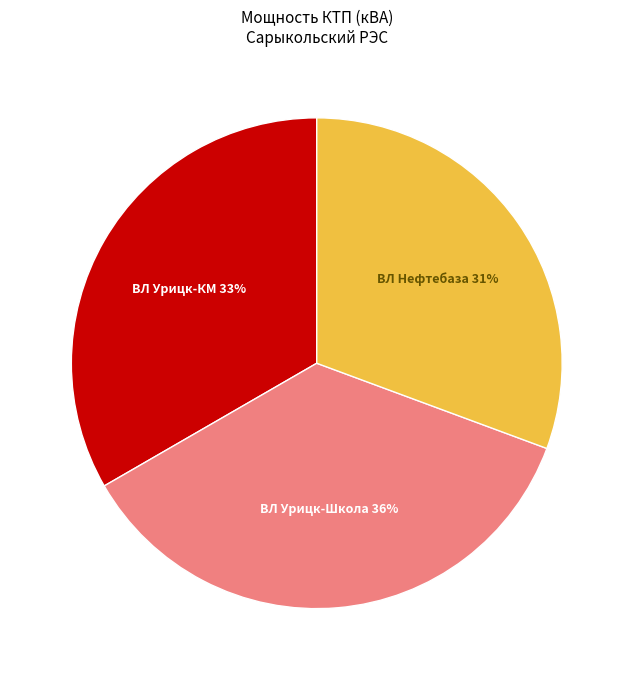

Is there any slice that represents more than half of the pie?

No